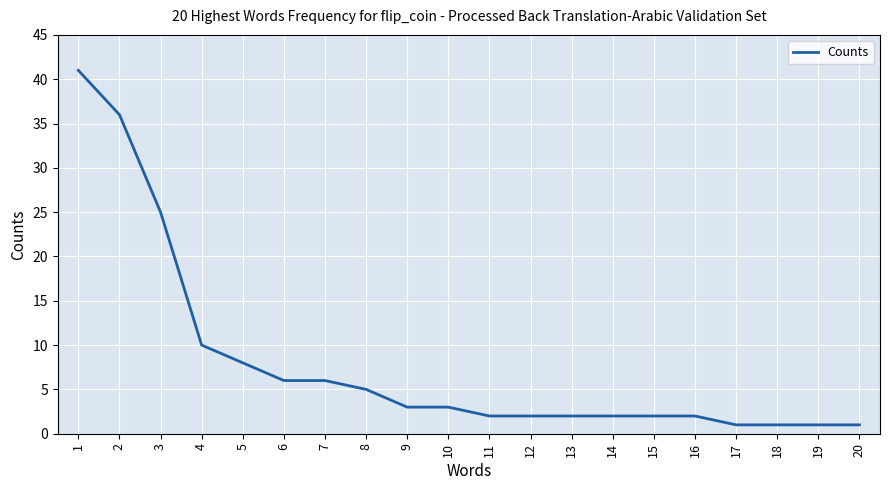

The chart shows a value of 1 at 9. True or false?

False